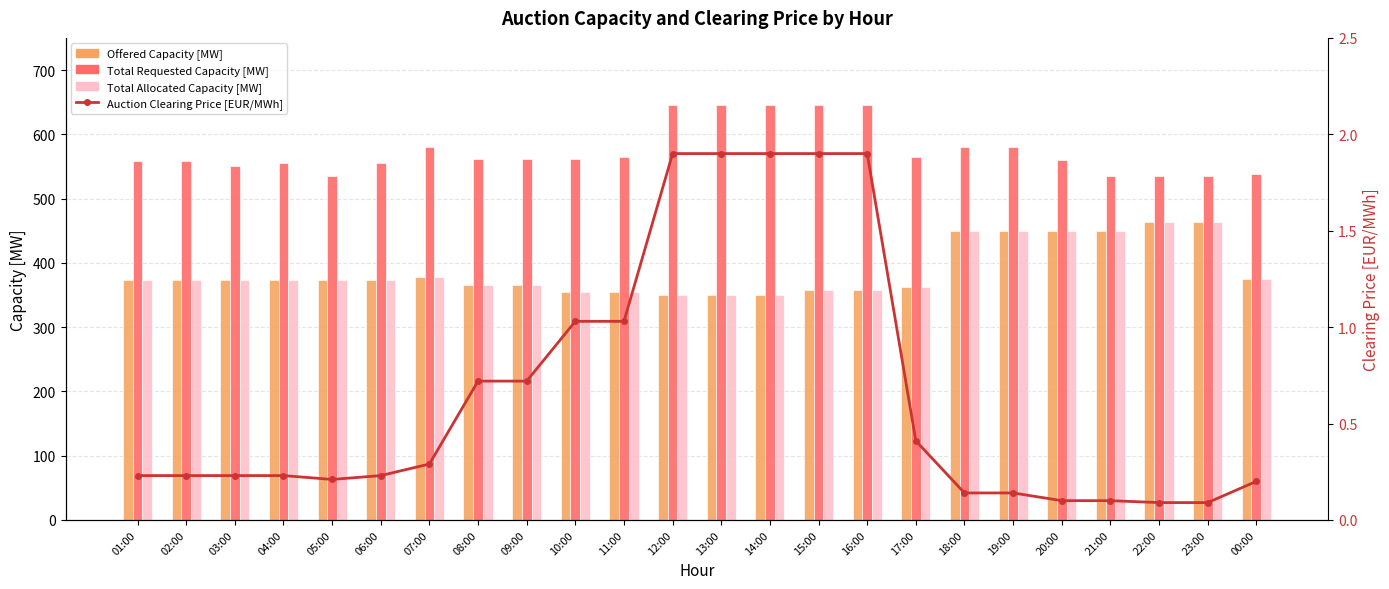

Between 04:00 and 23:00, which series saw the biggest shift?

Offered Capacity [MW]